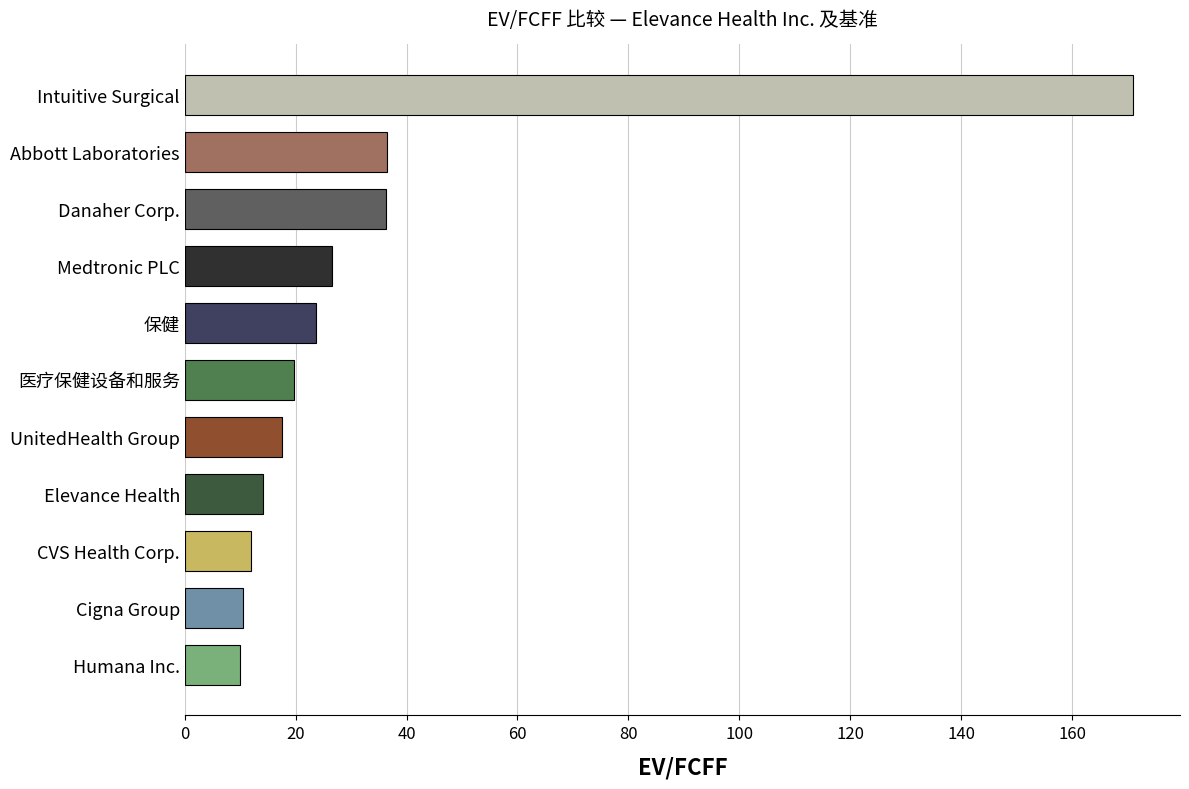

What is the change in value from Medtronic PLC to Cigna Group?

-16.1